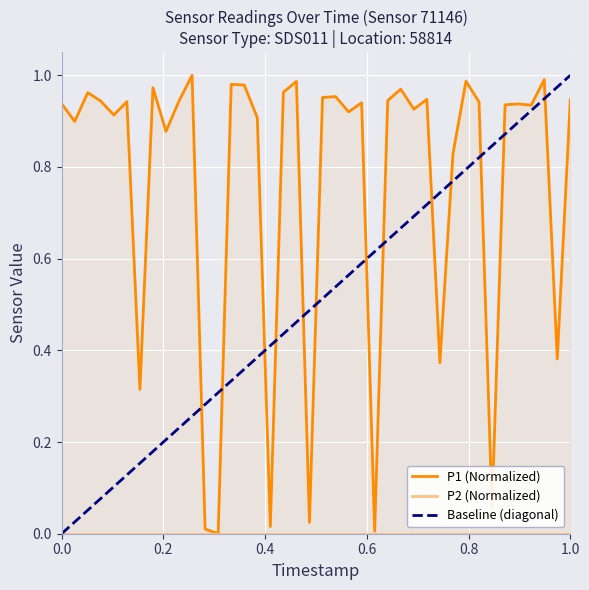

Does the chart display data point markers on the line(s)?

No